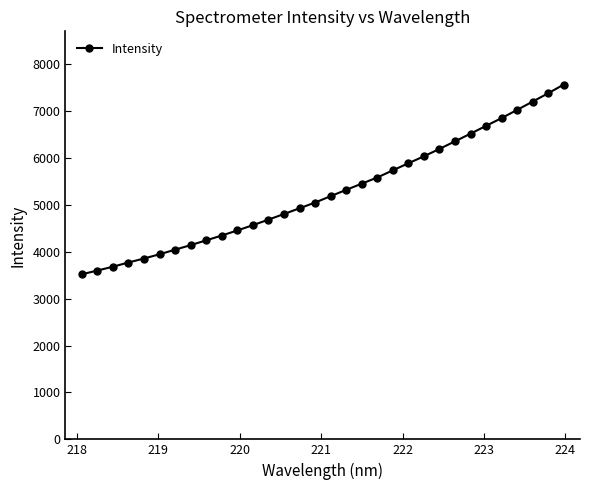

What is the value of the 7th point from the left?

4044.1